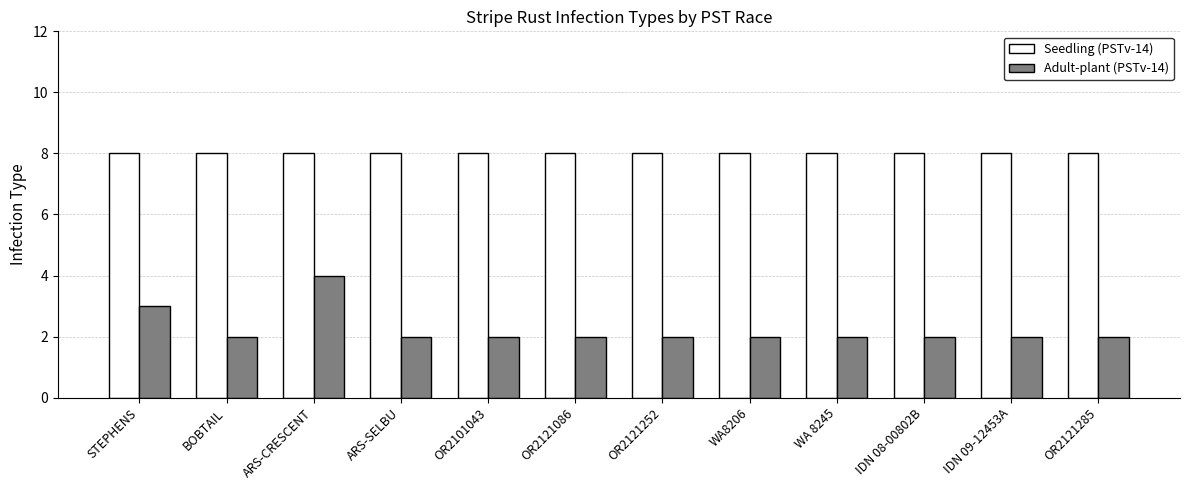

What is the difference between the maximum and minimum values in the Adult-plant (PSTv-14) series?

2